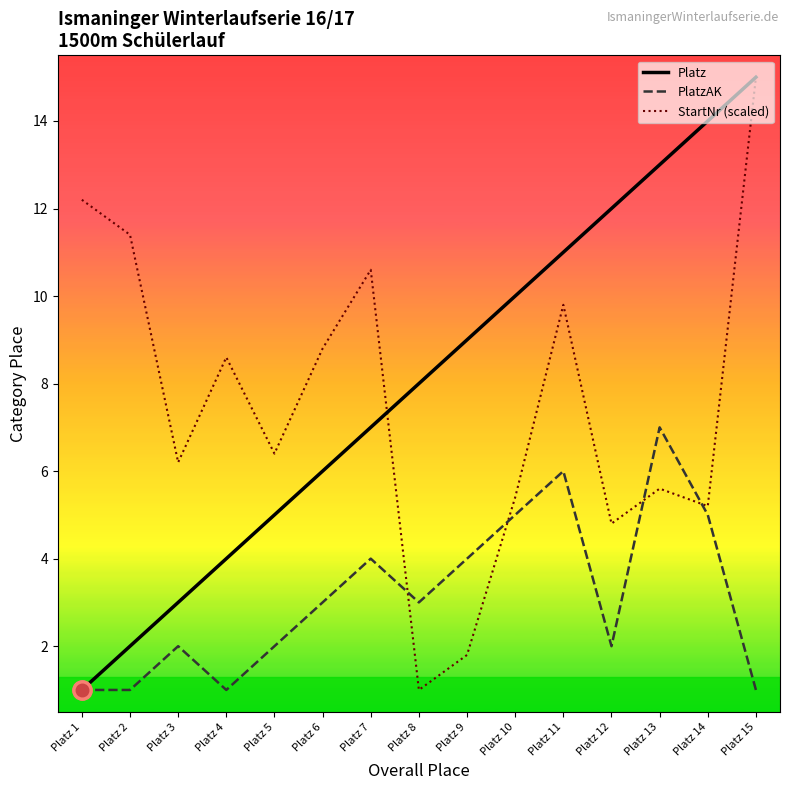

What are all the series names shown in the legend?

Platz, PlatzAK, StartNr (scaled)